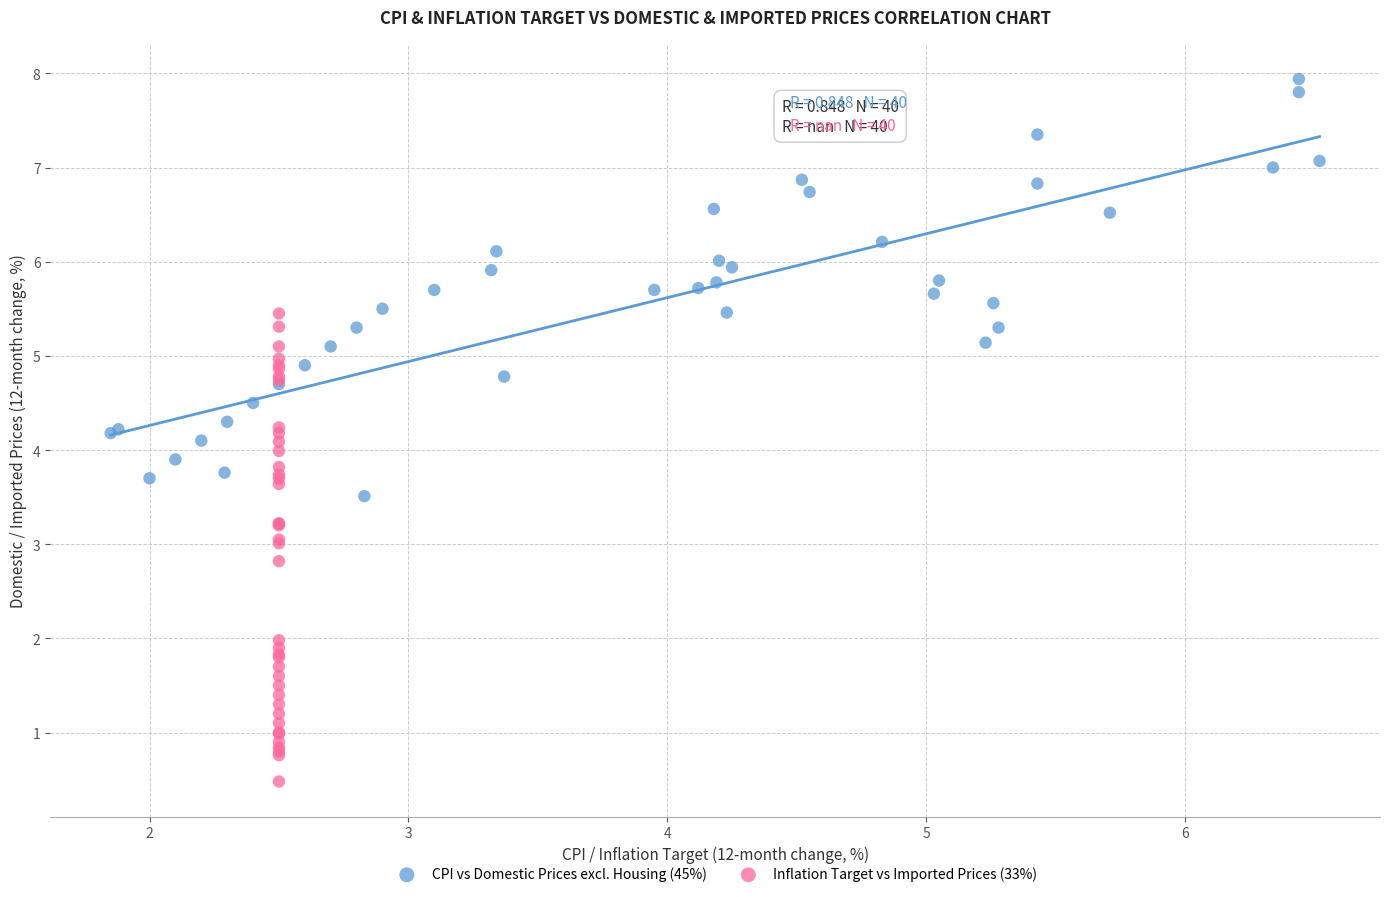

Which series has the largest Y range (max minus min)?

Inflation Target vs Imported Prices (33%)